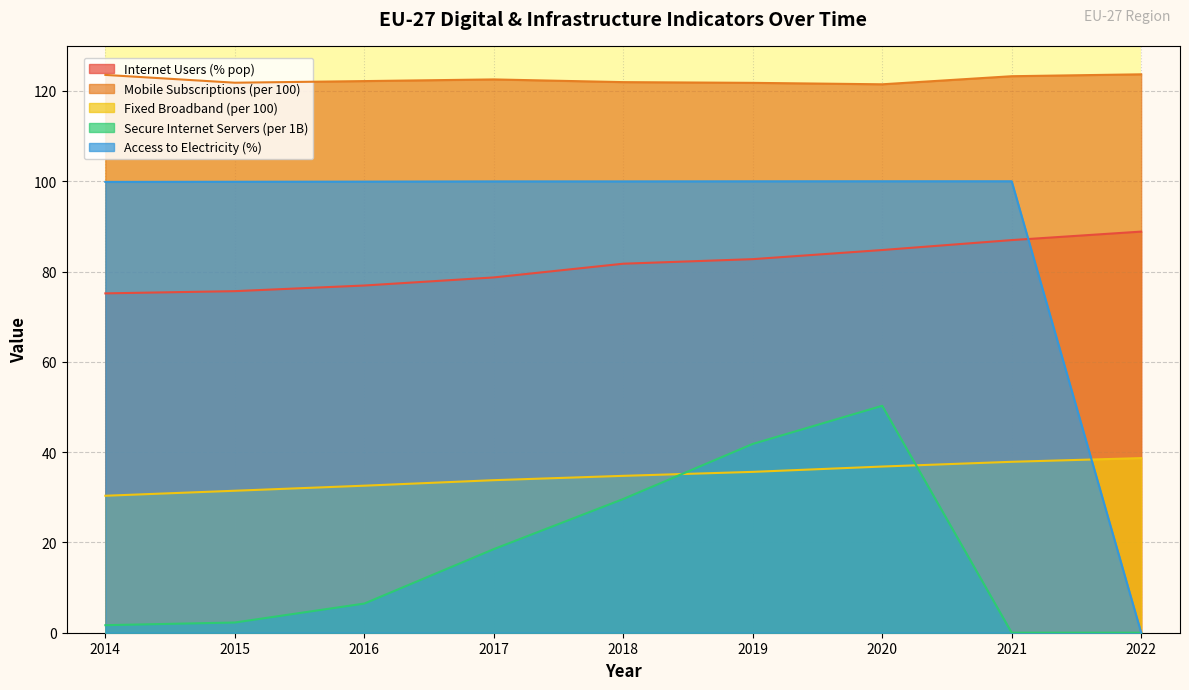

Rank the series at 2019 from highest to lowest value.

Mobile Subscriptions (per 100), Access to Electricity (%), Internet Users (% pop), Secure Internet Servers (per 1B), Fixed Broadband (per 100)